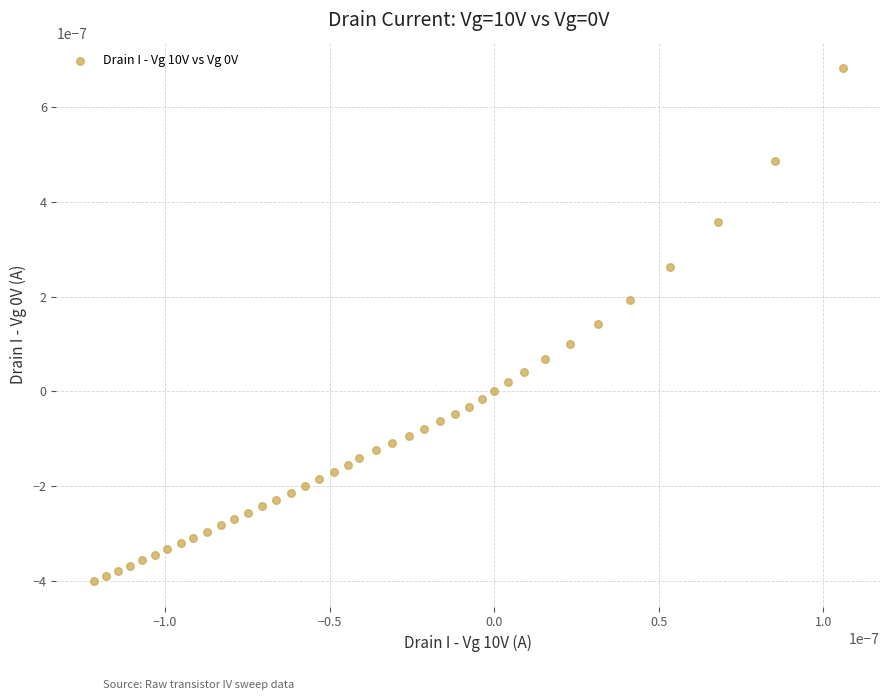

How many points are shown in the scatter plot?

40